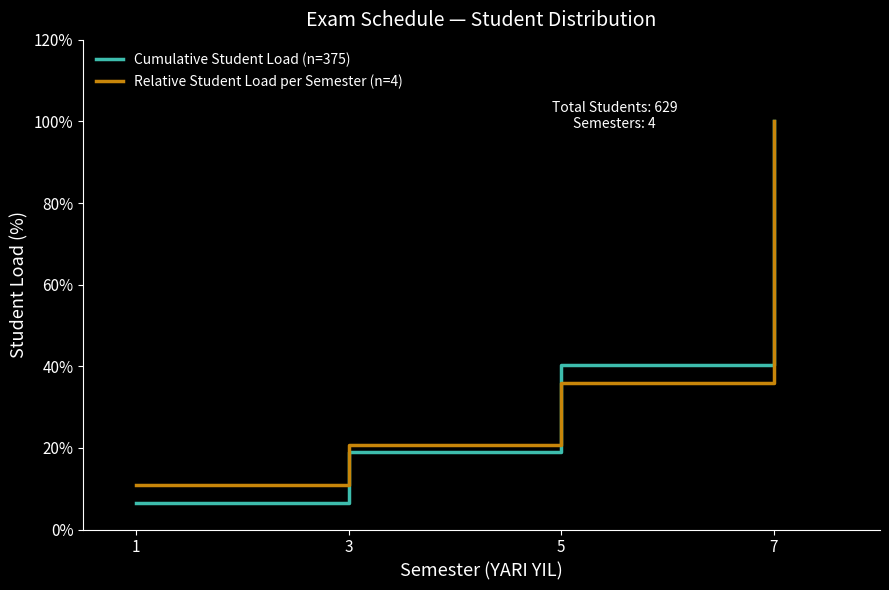

Which category has the highest value in the Relative Student Load per Semester (n=4) series?

7